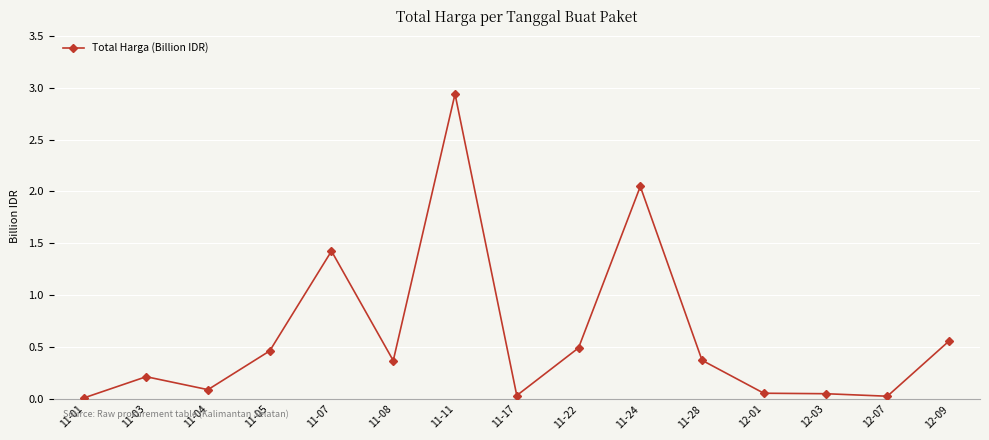

What is the sum of the values at 11-08 and 11-05?

0.8